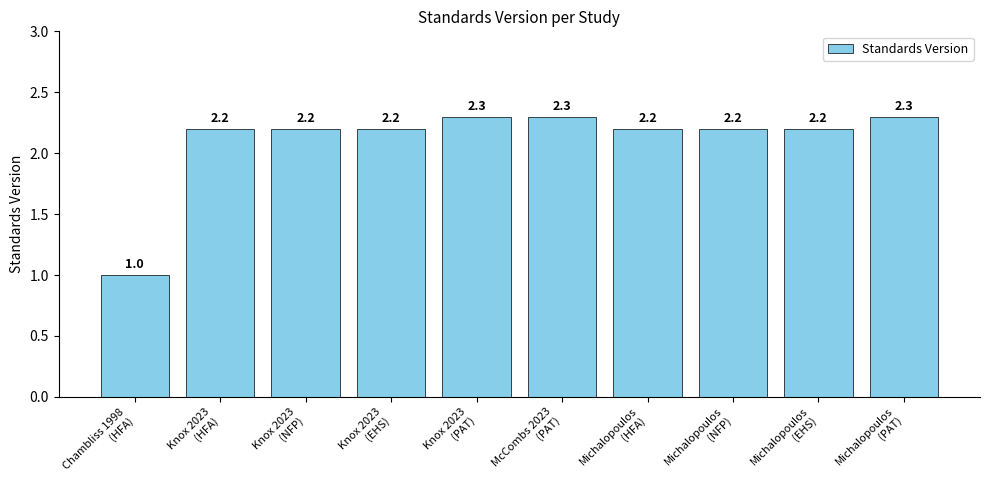

How many data points are less than 2?

1